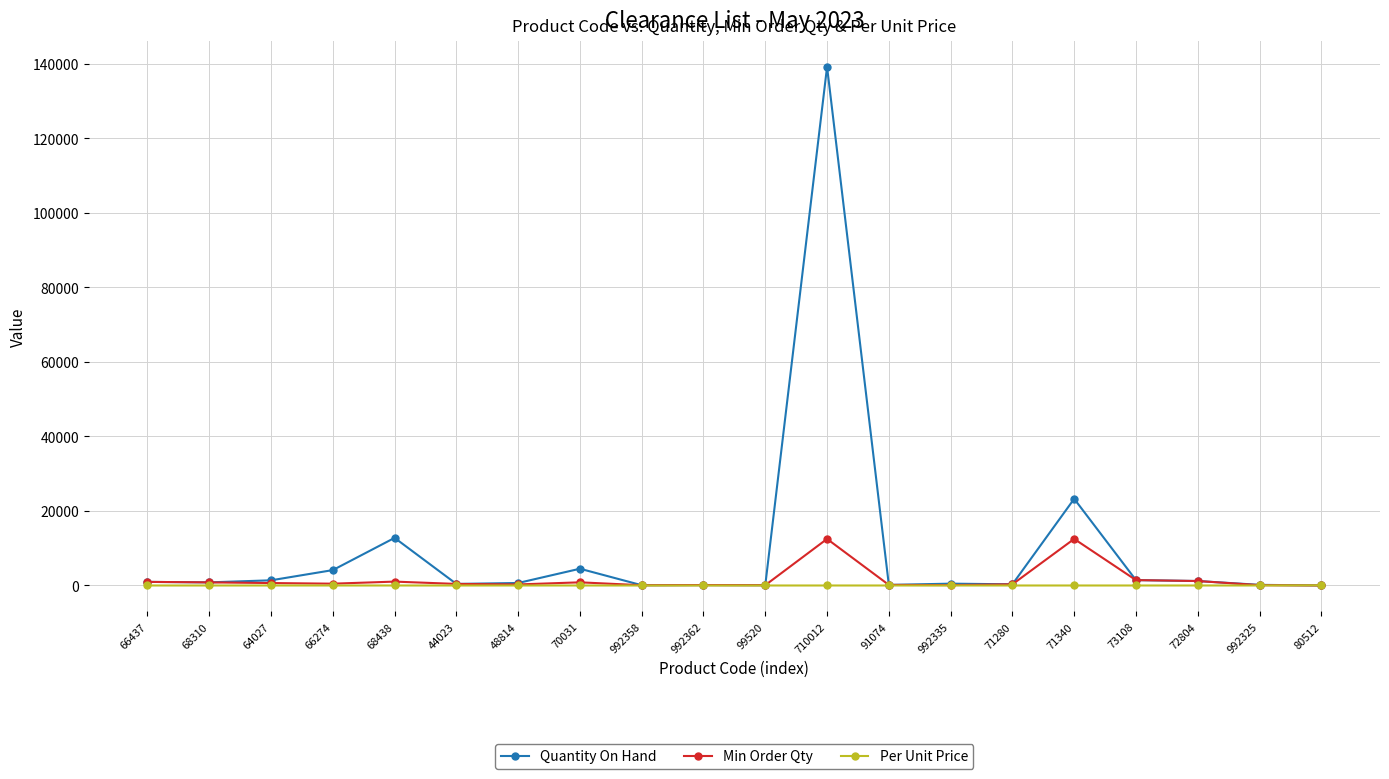

Does the chart display data point markers on the line(s)?

Yes